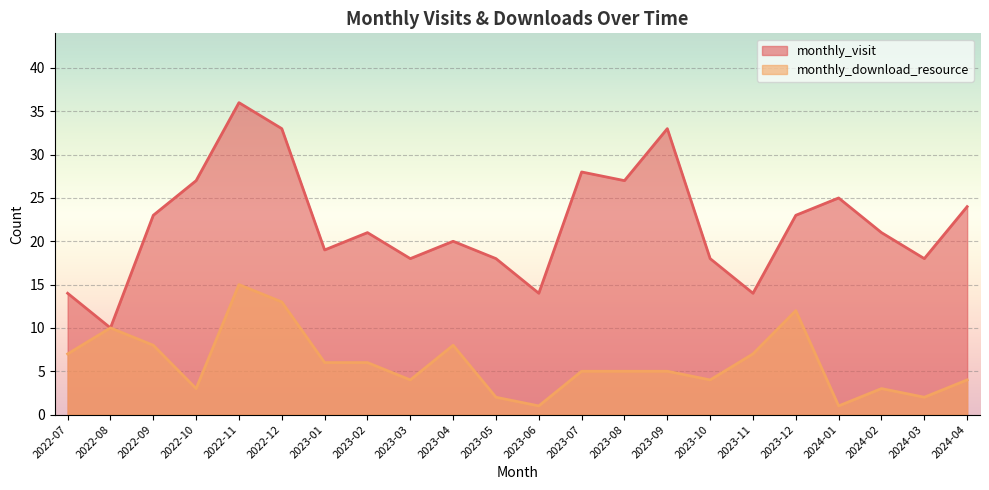

Does the chart display data point markers on the line(s)?

No